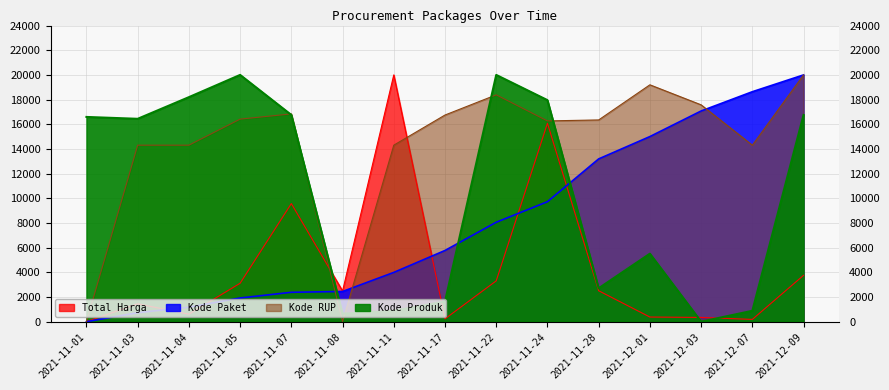

What is the difference between the maximum and minimum values in the Kode Produk series?

20000.0